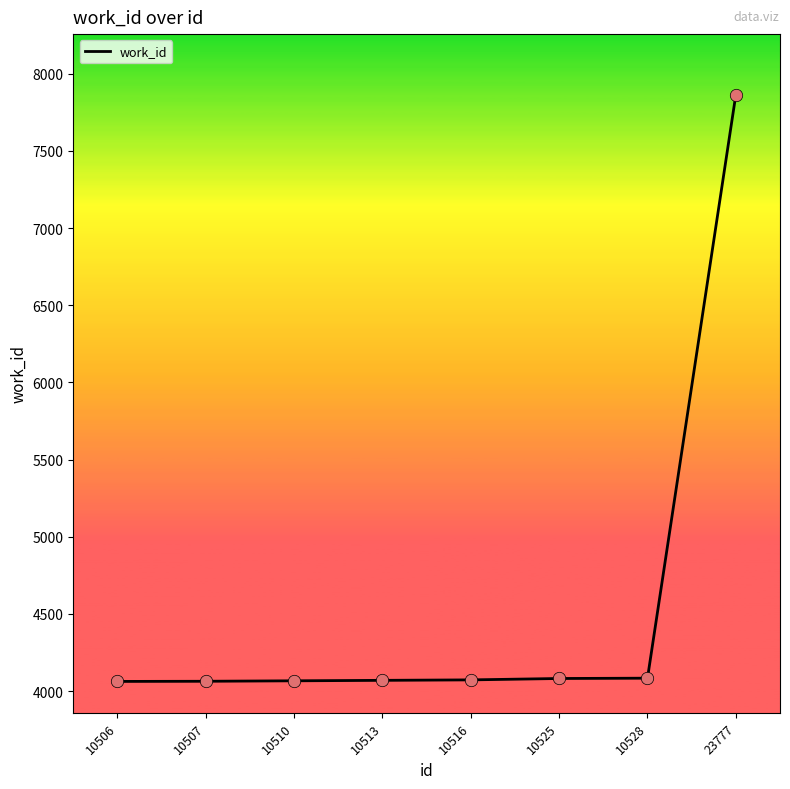

What is the change in value from 10506 to 10516?

+10